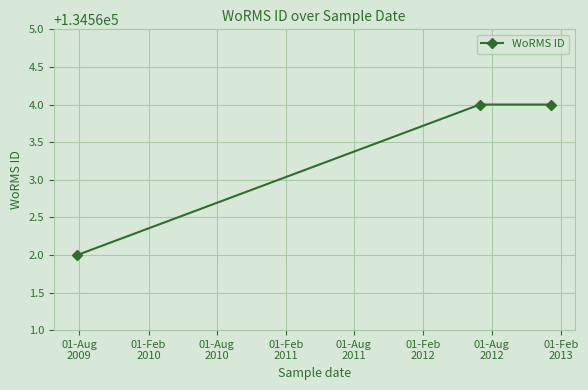

How many lines are shown in the chart?

1